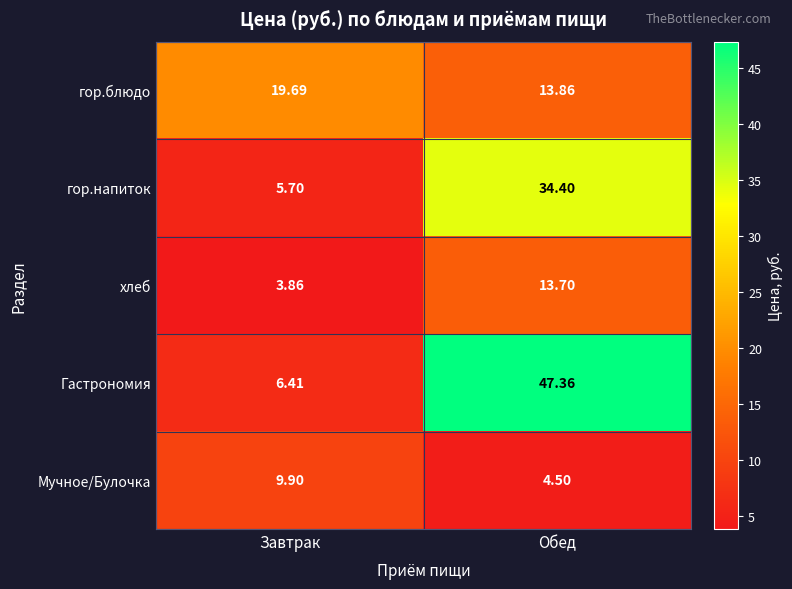

Which series has the widest spread of values?

Гастрономия